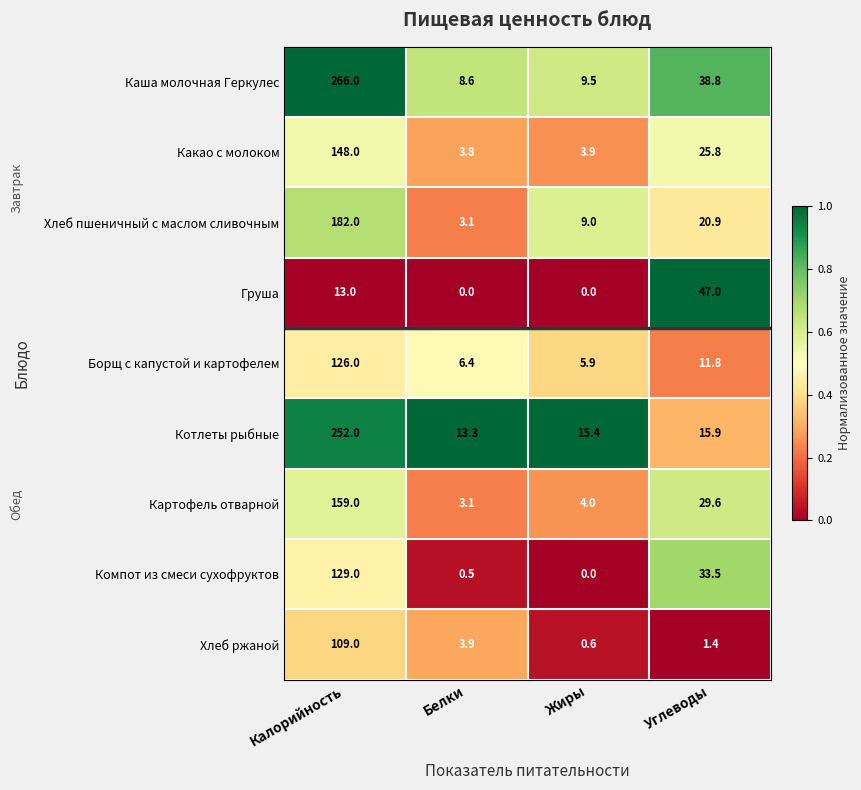

Which series has the largest range (max minus min)?

Каша молочная Геркулес